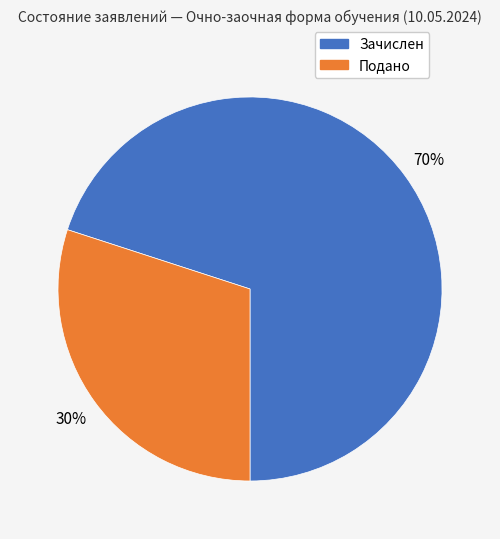

Which has a higher value, Подано or Зачислен?

Зачислен